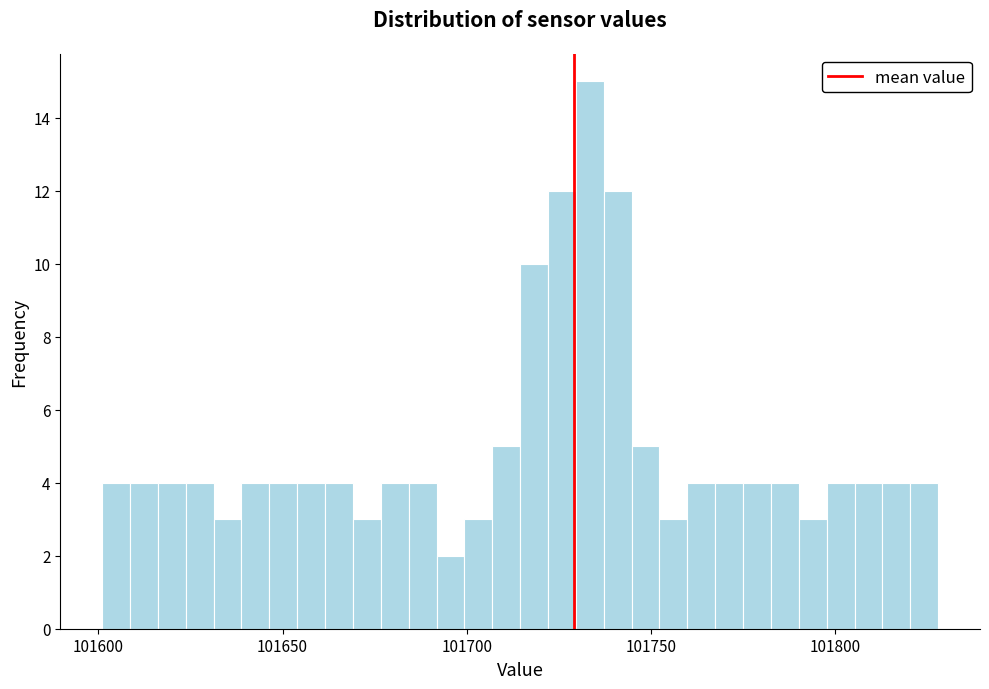

Around what value on the x-axis is the tallest bar? Give the approximate position of its centre, as read against the axis.

101735